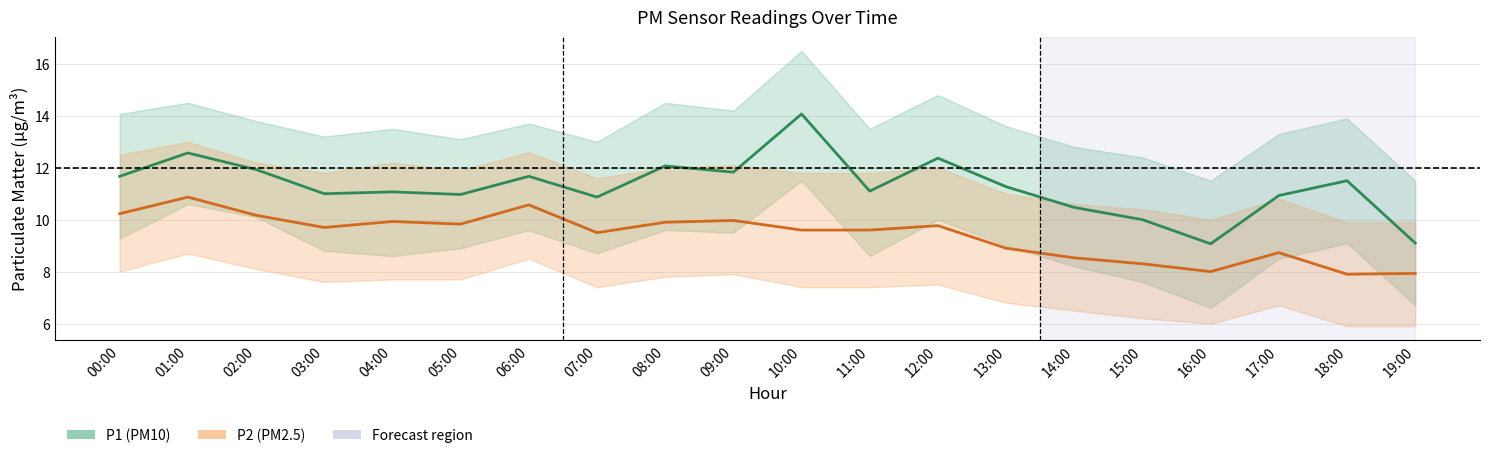

List the series in order of their peak value, lowest first.

P2, P1